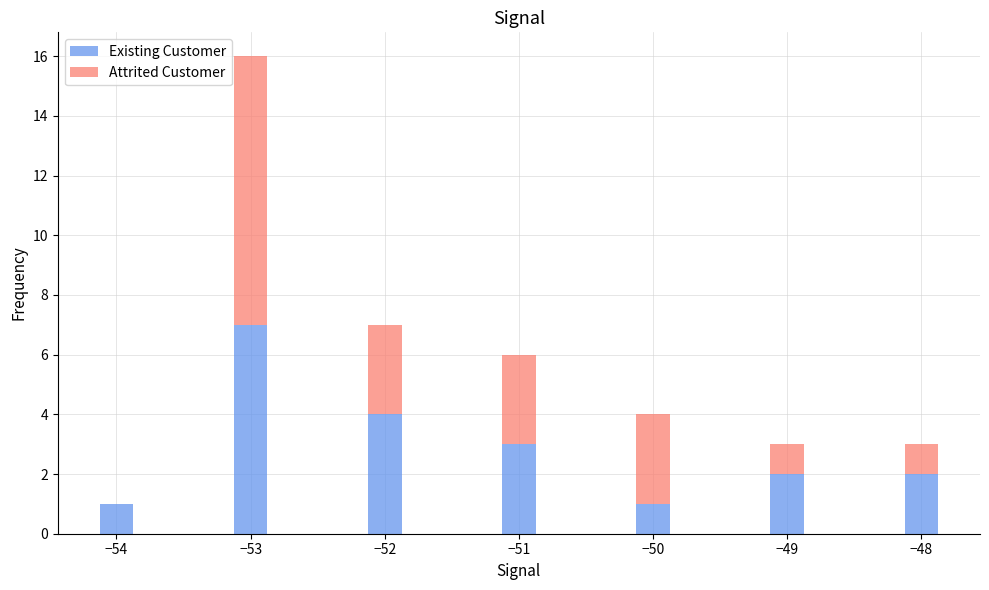

What is the sum of all Existing Customer values?

20